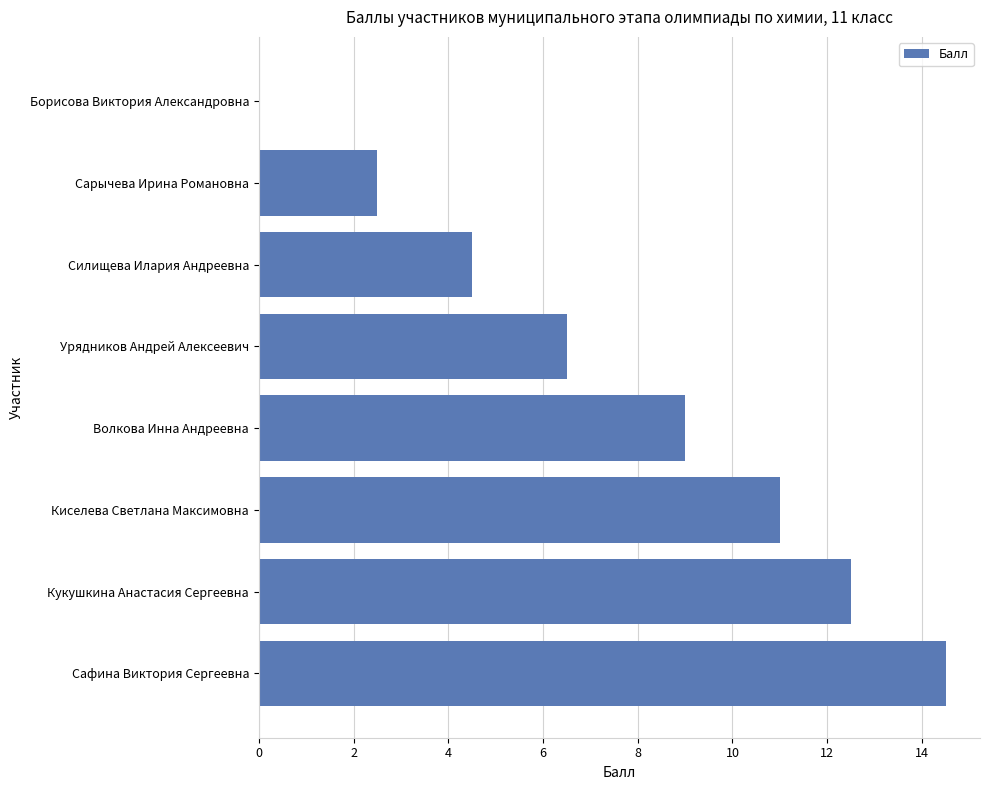

Which label corresponds to the largest value in the chart?

Сафина Виктория Сергеевна